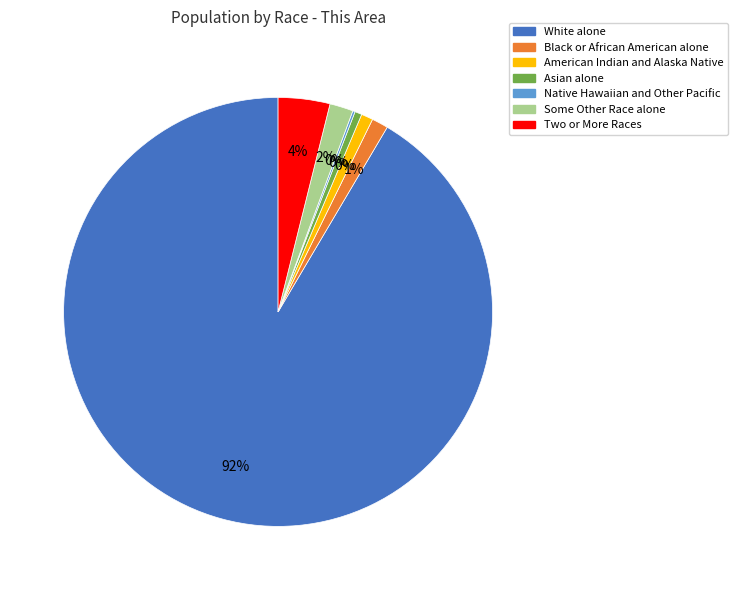

Rank the categories by value from highest to lowest.

White alone, Two or More Races, Some Other Race alone, Black or African American alone, American Indian and Alaska Native, Asian alone, Native Hawaiian and Other Pacific